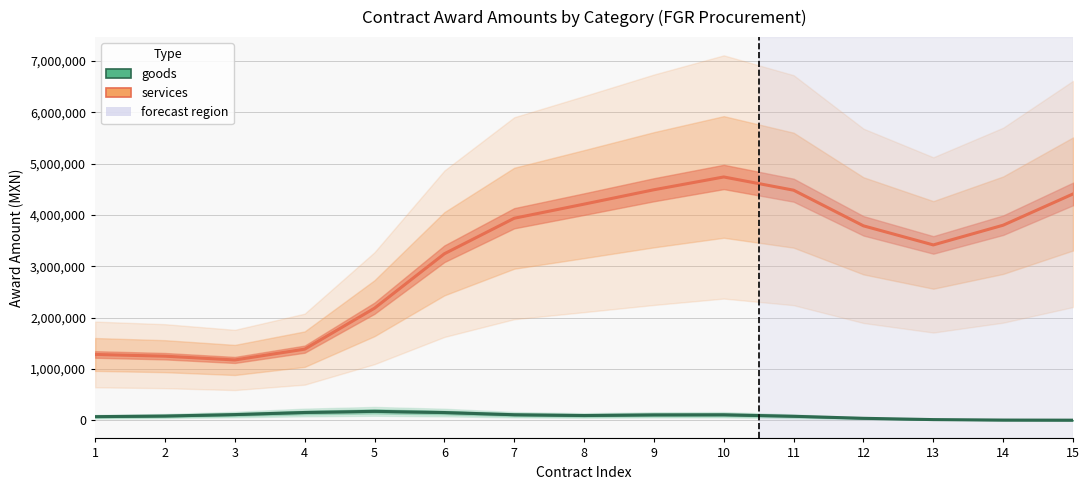

Between 7 and 8, which series saw the biggest shift?

services